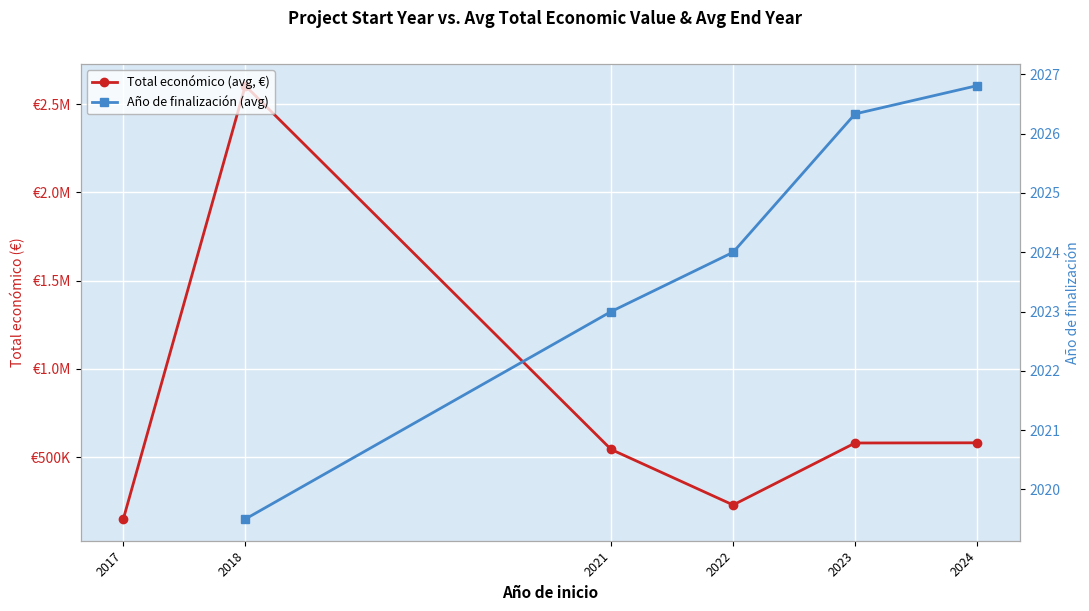

True or false: Año de finalización (avg) and Total económico (avg, €) cross at least once.

False